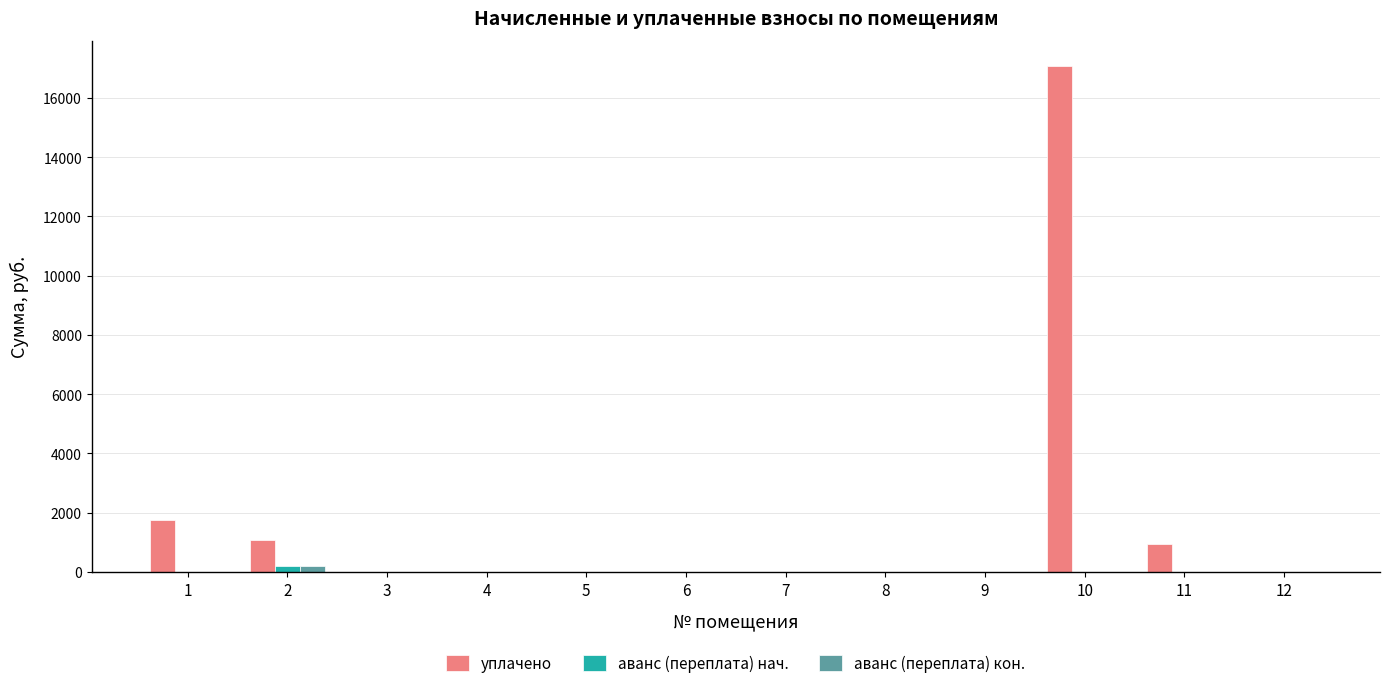

At which category is the sum across all series the highest?

10